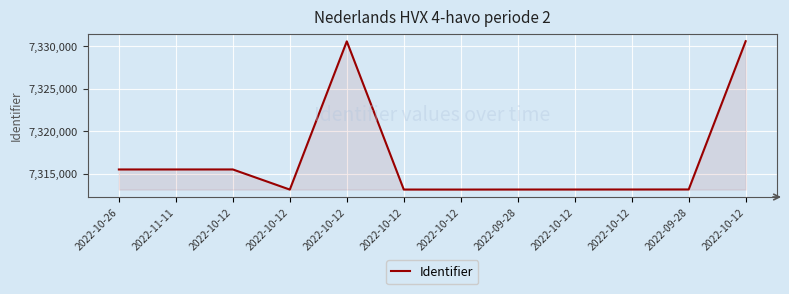

How many lines are shown in the chart?

1